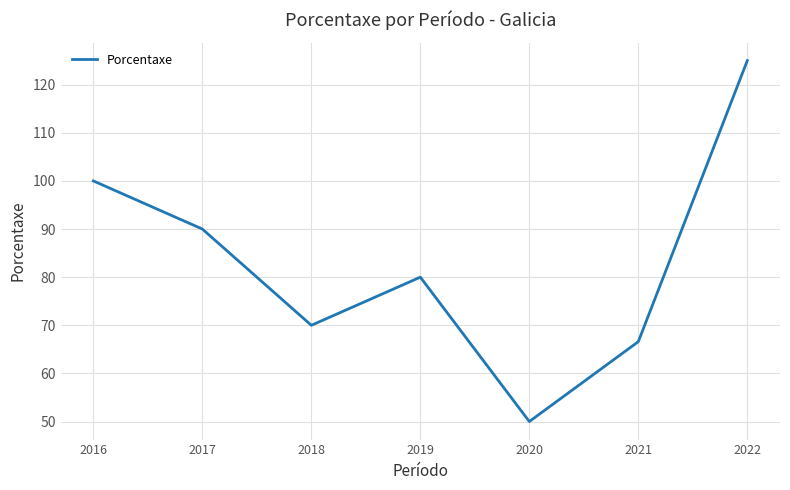

How many lines are shown in the chart?

1